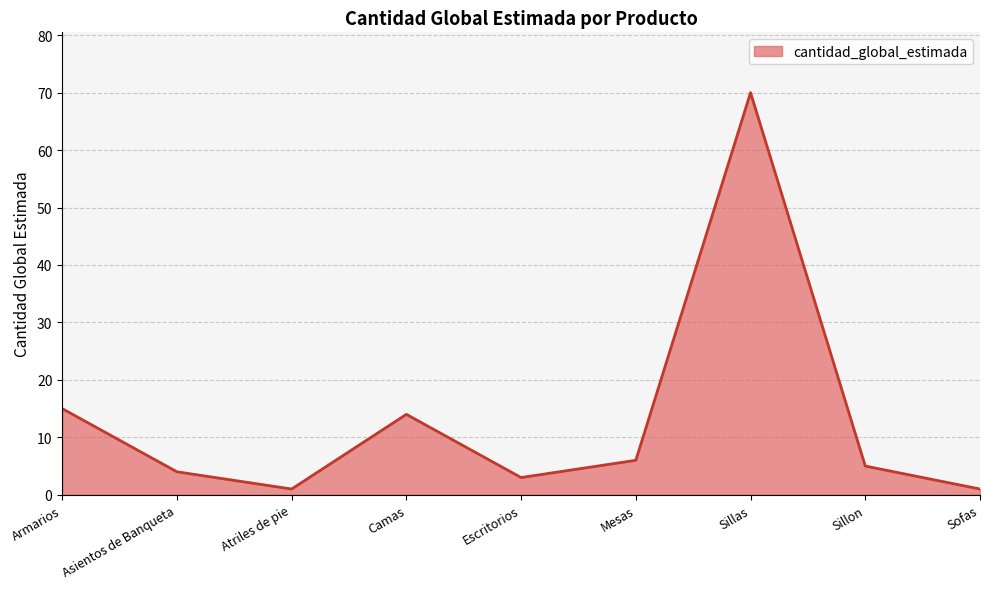

Does the chart have visible grid lines?

Yes